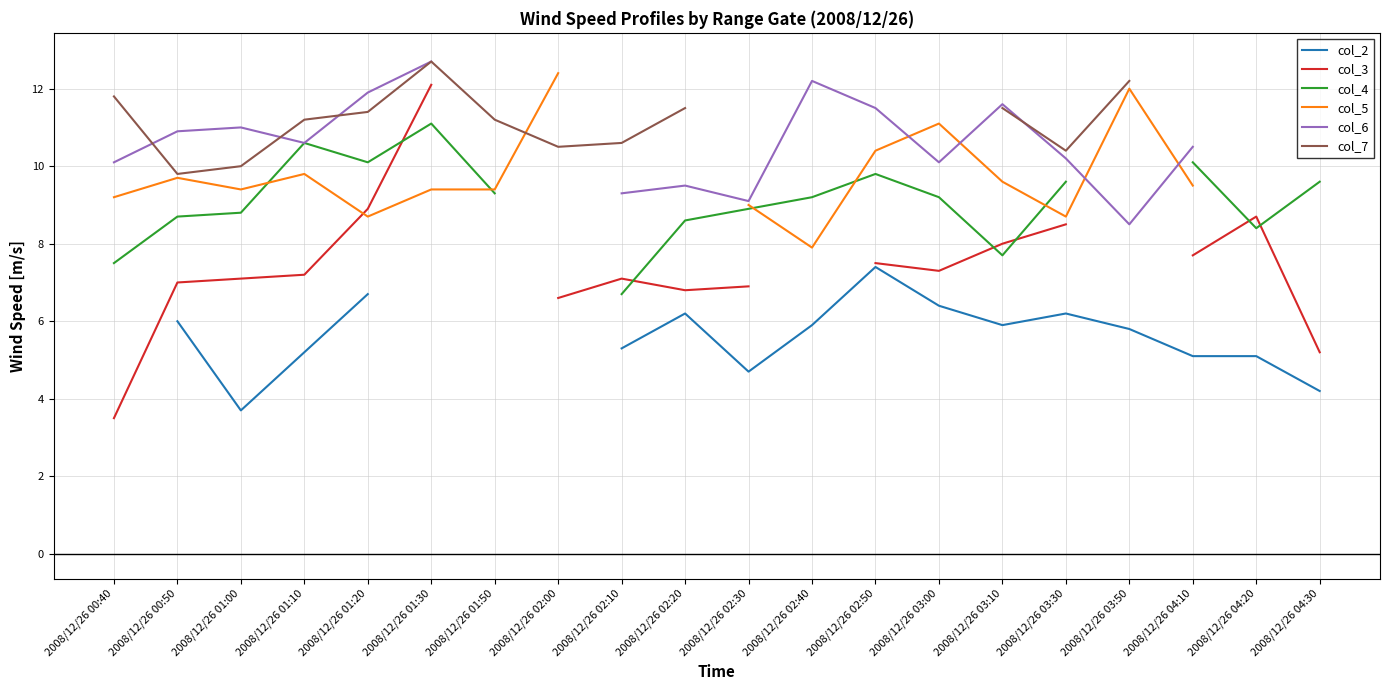

The value of col_2 at 2008/12/26 04:10 is 5.1. True or false?

True